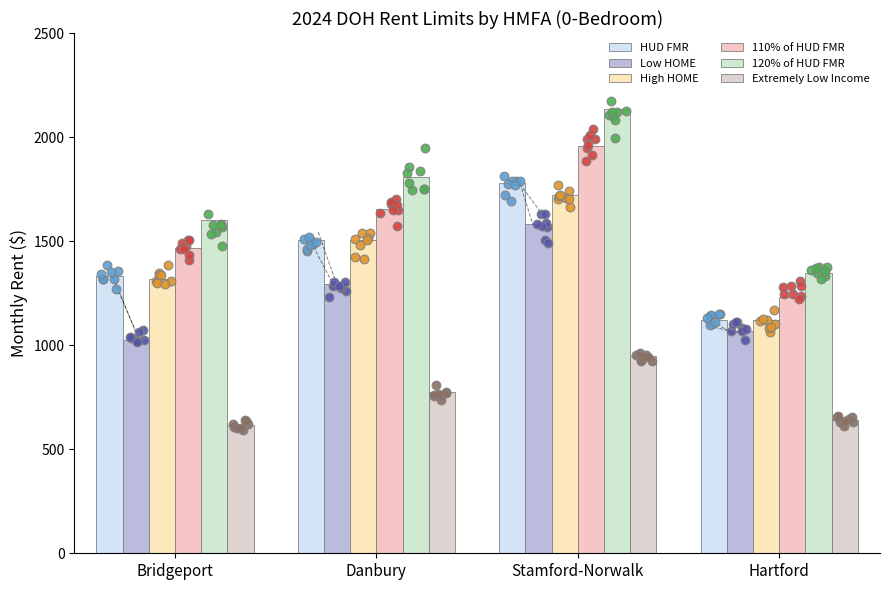

At how many categories does at least one series exceed 732?

4